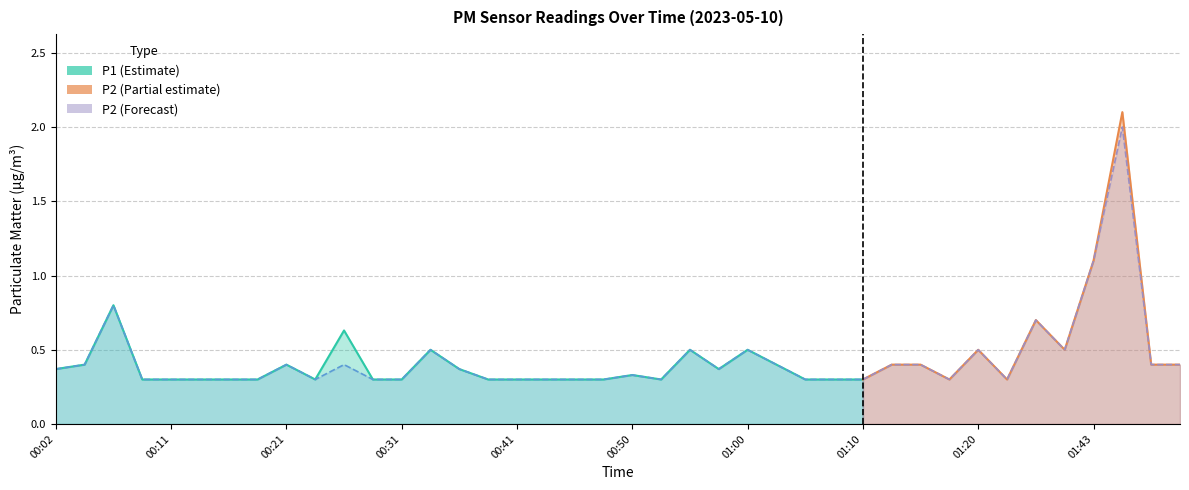

Reading left to right, what are all the values shown in this chart?

P1: 0.4	0.4	0.8	0.3	0.3	0.3	0.3	0.3	0.4	0.3	0.6	0.3	0.3	0.5	0.4	0.3	0.3	0.3	0.3	0.3	0.3	0.3	0.5	0.4	0.5	0.4	0.3	0.3	0.3	0.4	0.4	0.3	0.5	0.3	0.7	0.5	1.1	2.1	0.4	0.4
P2: 0.4	0.4	0.8	0.3	0.3	0.3	0.3	0.3	0.4	0.3	0.4	0.3	0.3	0.5	0.4	0.3	0.3	0.3	0.3	0.3	0.3	0.3	0.5	0.4	0.5	0.4	0.3	0.3	0.3	0.4	0.4	0.3	0.5	0.3	0.7	0.5	1.1	2.0	0.4	0.4